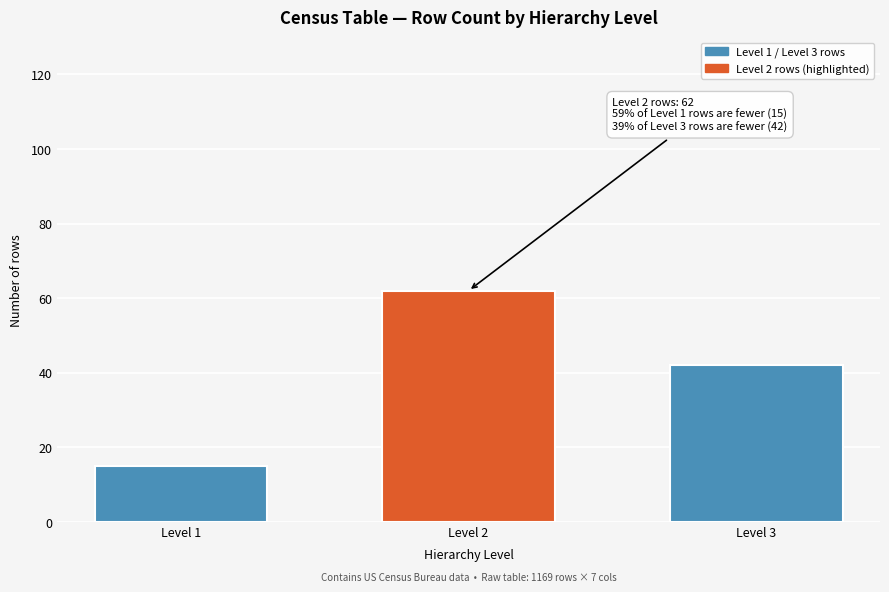

Reading left to right, what are all the values shown in this chart?

Level 1=15	Level 2=62	Level 3=42